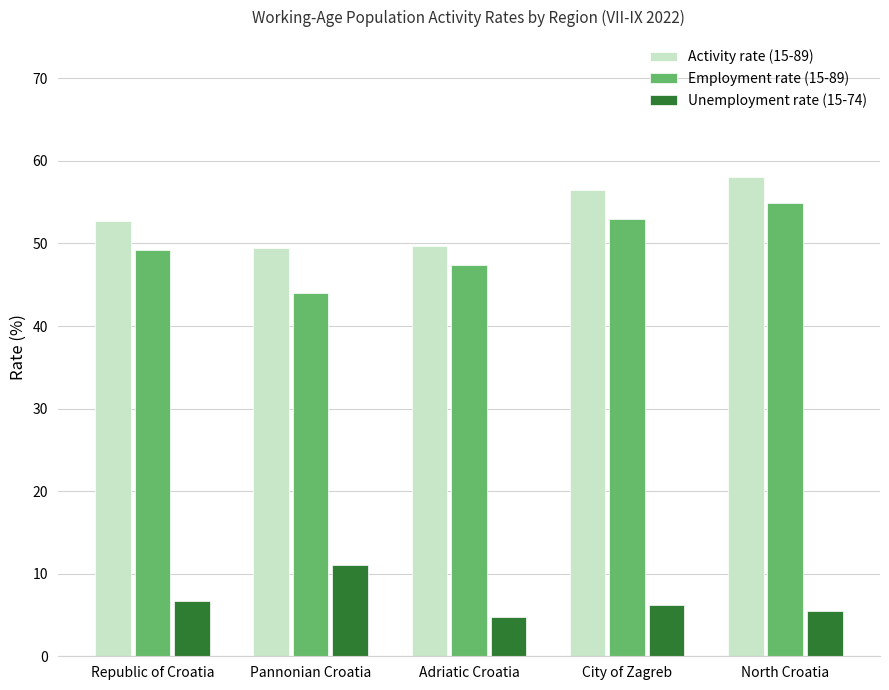

Which series has the largest total across all categories?

Activity rate (15-89)